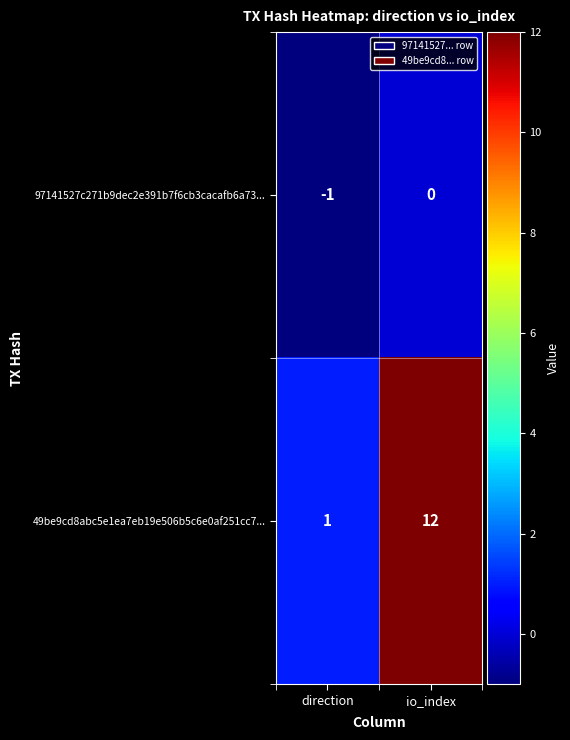

List the series in order of their peak value, highest first.

49be9cd8abc5e1ea7eb19e506b5c6e0af251cc7..., 97141527c271b9dec2e391b7f6cb3cacafb6a73...